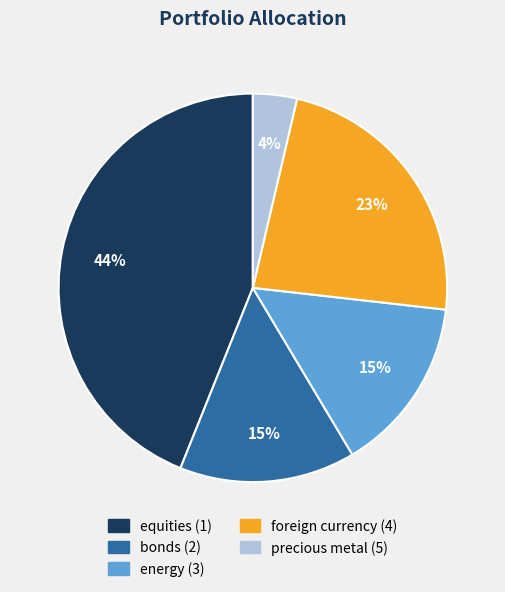

True or false: energy (3) accounts for 15% of the total.

True